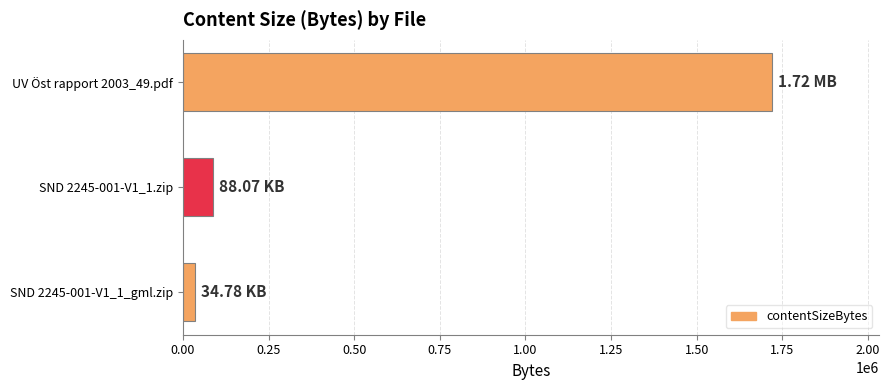

What is the difference between the maximum and second lowest values?

1633412